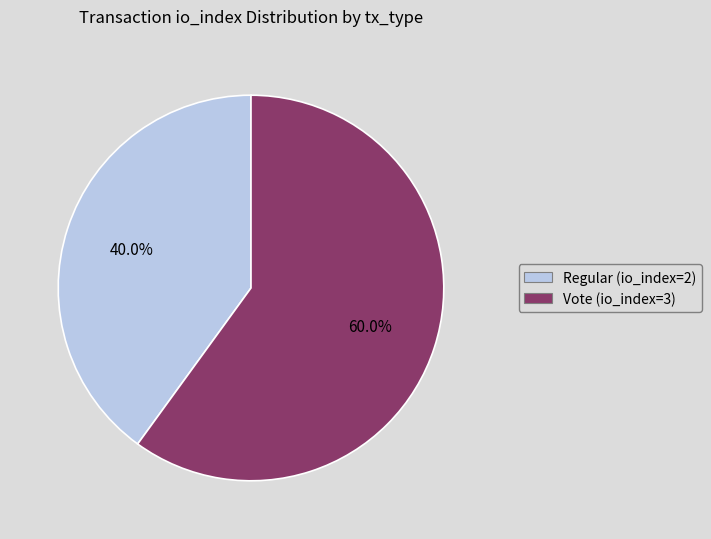

How much of the chart is everything except Regular (io_index=2)?

60.0%